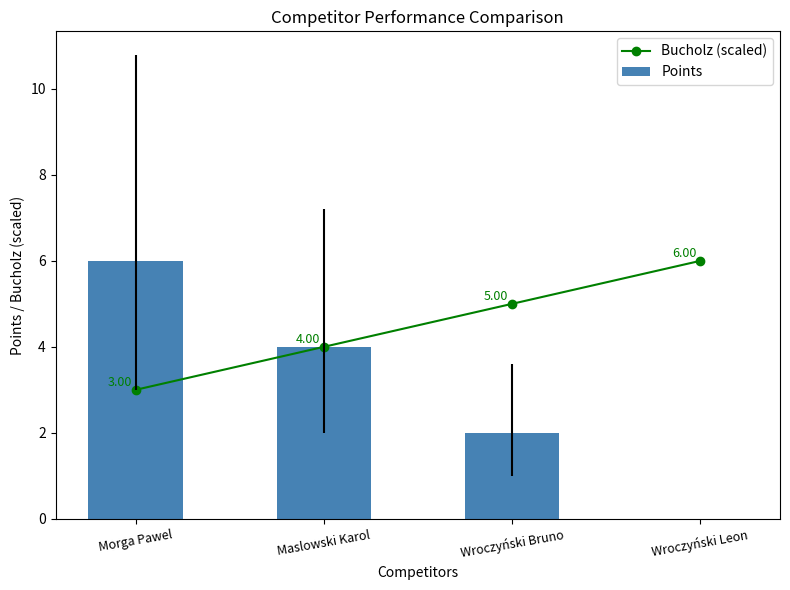

What is the label of the 3rd bar from the right?

Maslowski Karol